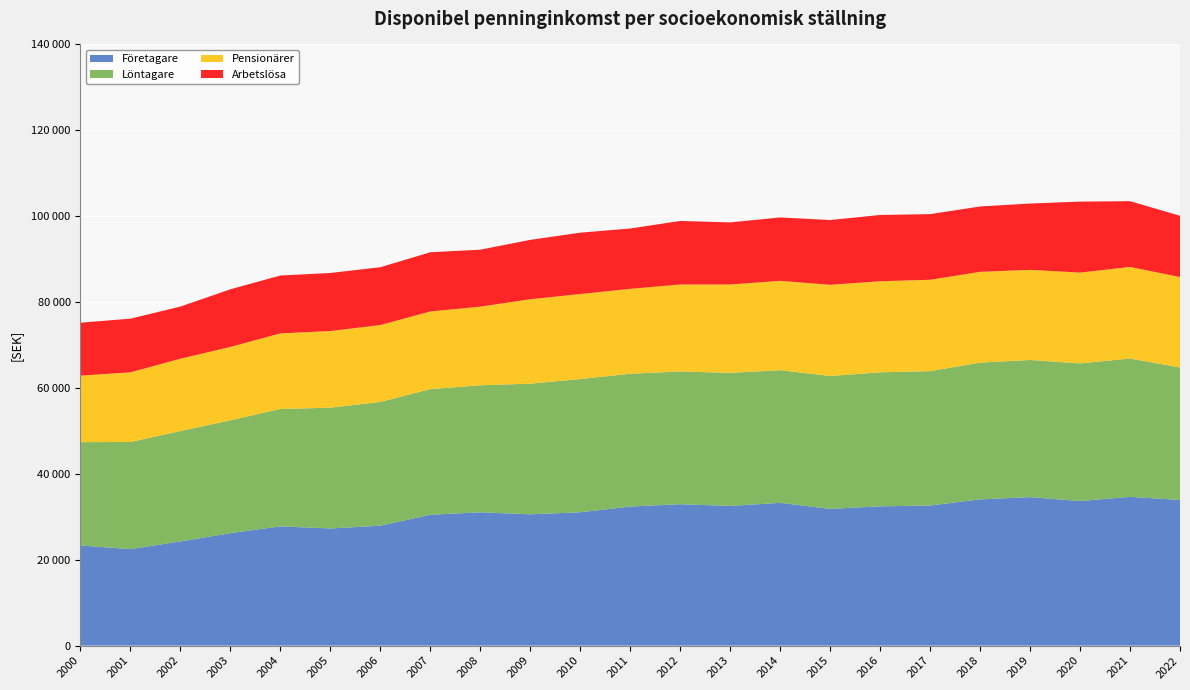

Reading left to right, extract all data points from this chart.

Företagare: 23329	22469	24266	26190	27771	27282	27931	30485	31047	30577	31058	32382	32933	32529	33251	31840	32437	32625	34054	34578	33667	34645	33924
Löntagare: 24062	24951	25713	26280	27339	28126	28812	29255	29576	30429	31017	30932	30916	30993	30892	30943	31212	31294	31848	31942	32058	32214	30854
Pensionärer: 15486	16219	16838	17087	17605	17855	17910	18082	18308	19663	19800	19777	20244	20578	20804	21249	21206	21280	21144	20988	21145	21323	21053
Arbetslösa: 12323	12500	12140	13423	13475	13518	13465	13783	13276	13821	14291	14046	14802	14457	14766	15080	15432	15286	15219	15442	16532	15319	14268